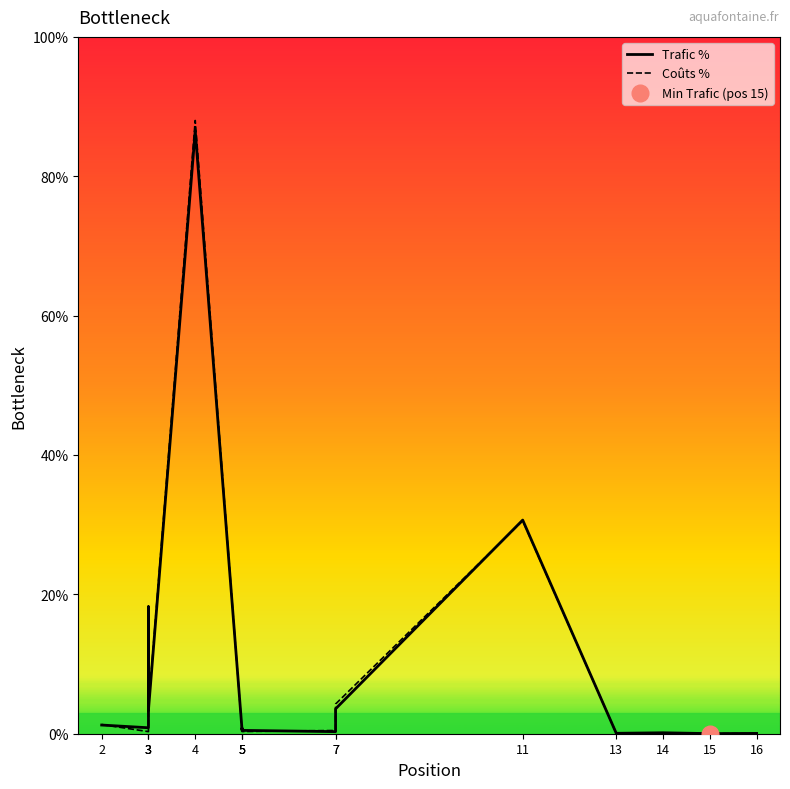

At how many categories does at least one series exceed 79?

1